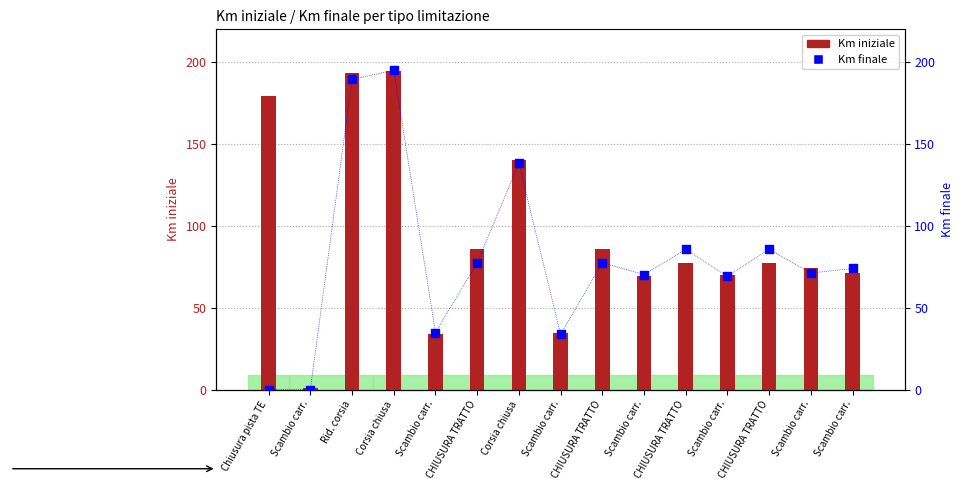

Which series reaches the minimum Y coordinate?

Km finale